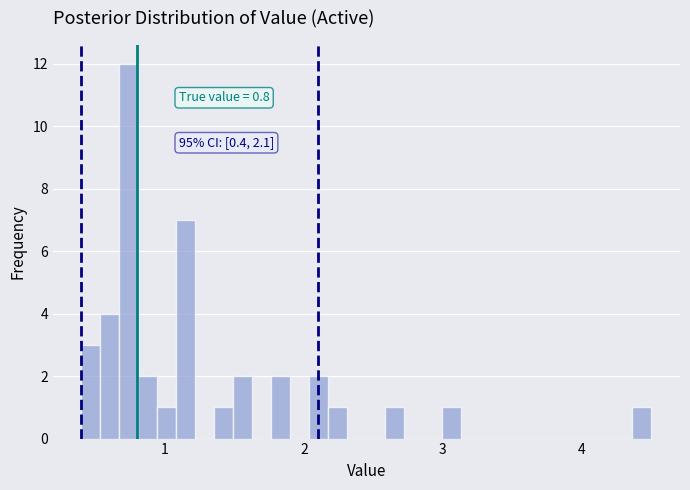

Around what value on the x-axis is the tallest bar? Give the approximate position of its centre, as read against the axis.

0.7